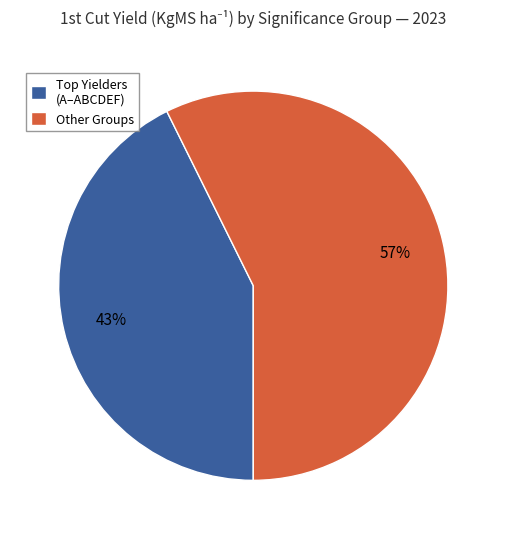

Is it true that Other Groups is 72% of the pie?

False